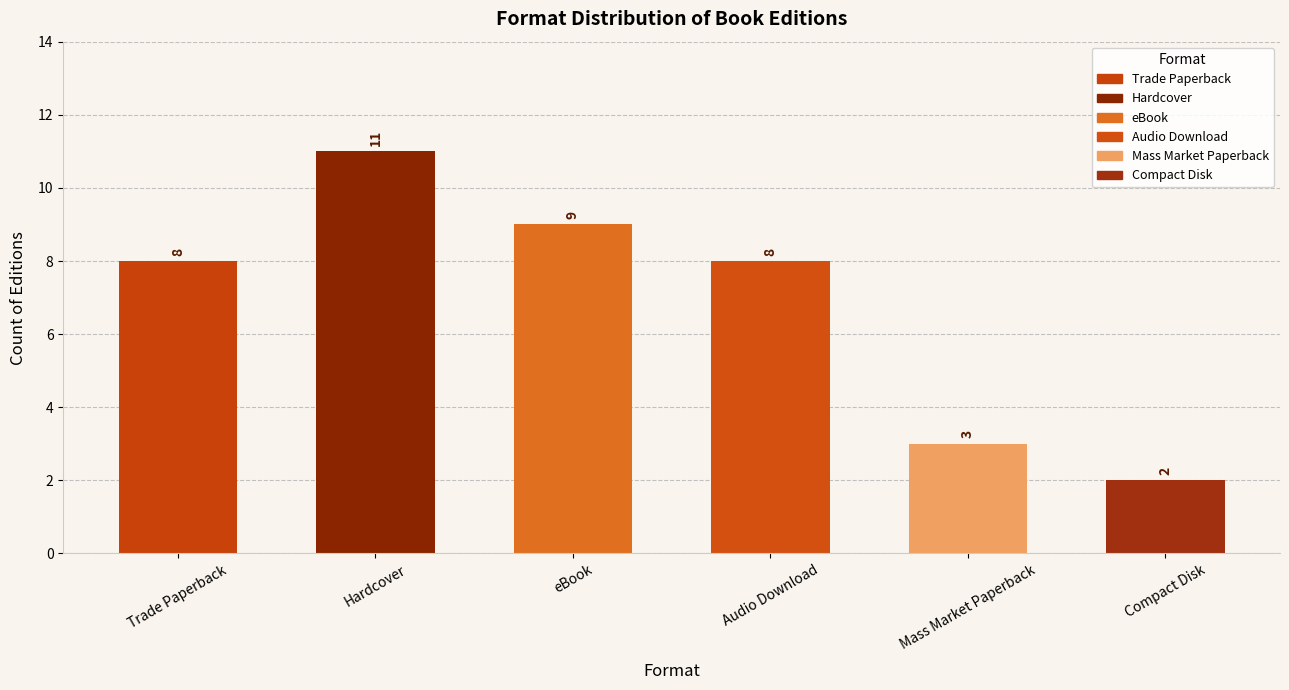

Is it true that the value at Compact Disk is 3?

False